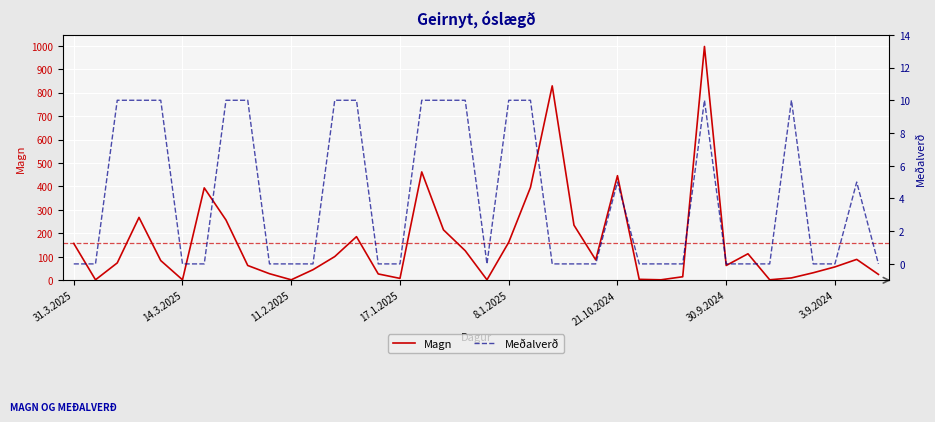

How many distinct data groups are displayed?

2